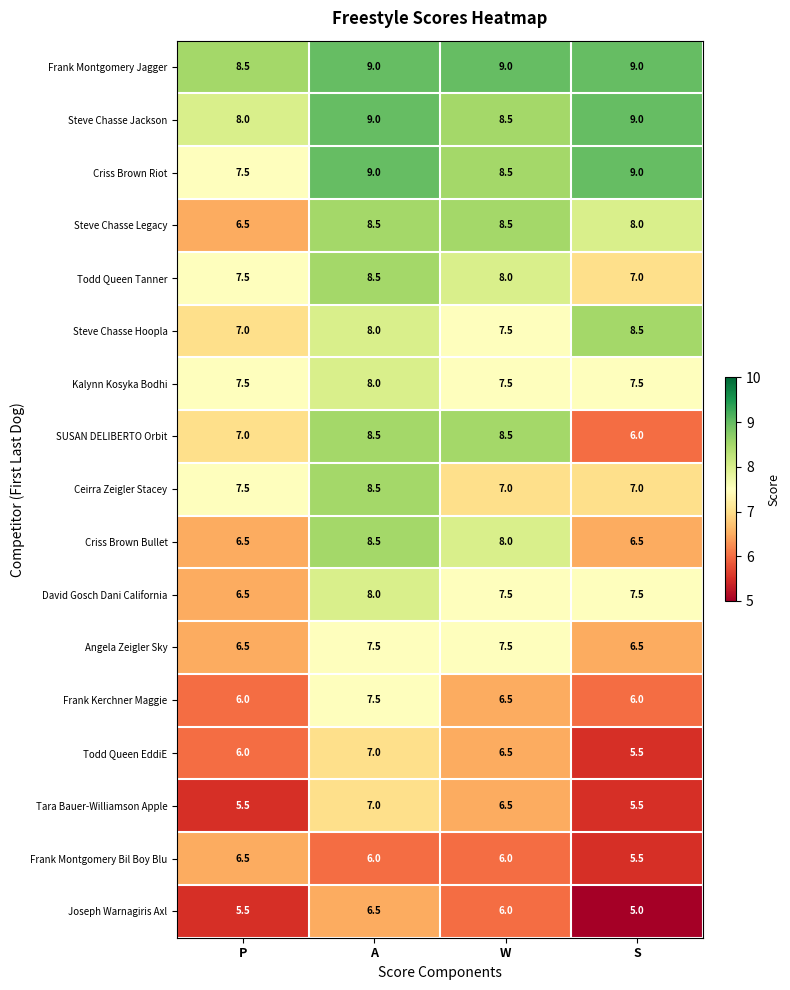

What is the sum of all Steve Chasse Legacy values?

31.5